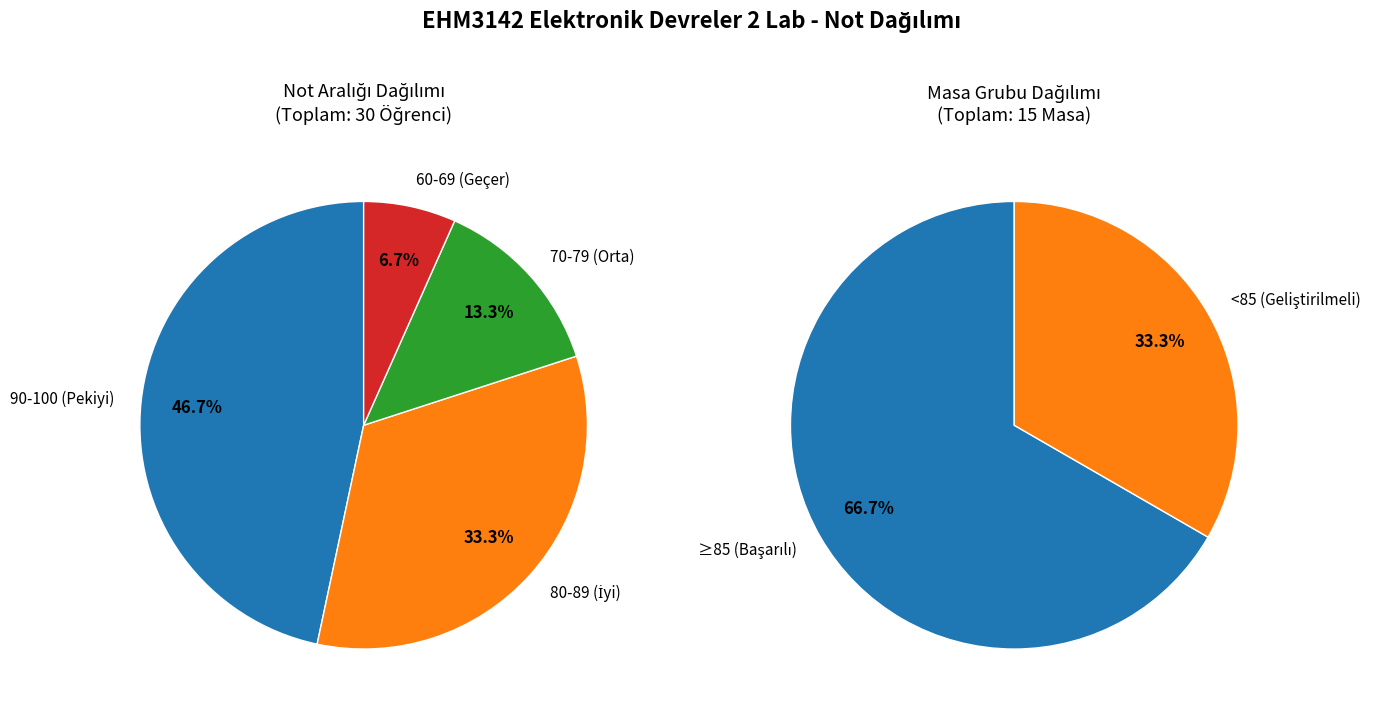

Does any single category account for the majority?

No